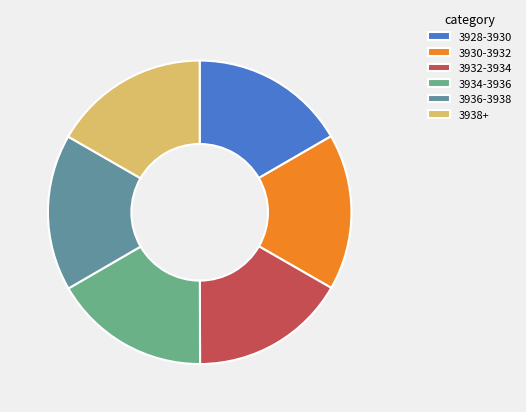

Does 3932-3934 represent more than half of the total?

No